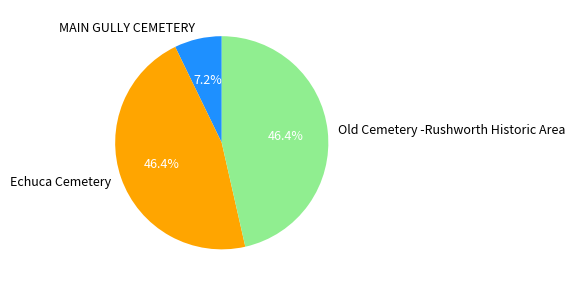

To the nearest percent, what is the difference between the largest and smallest slice percentages?

39%